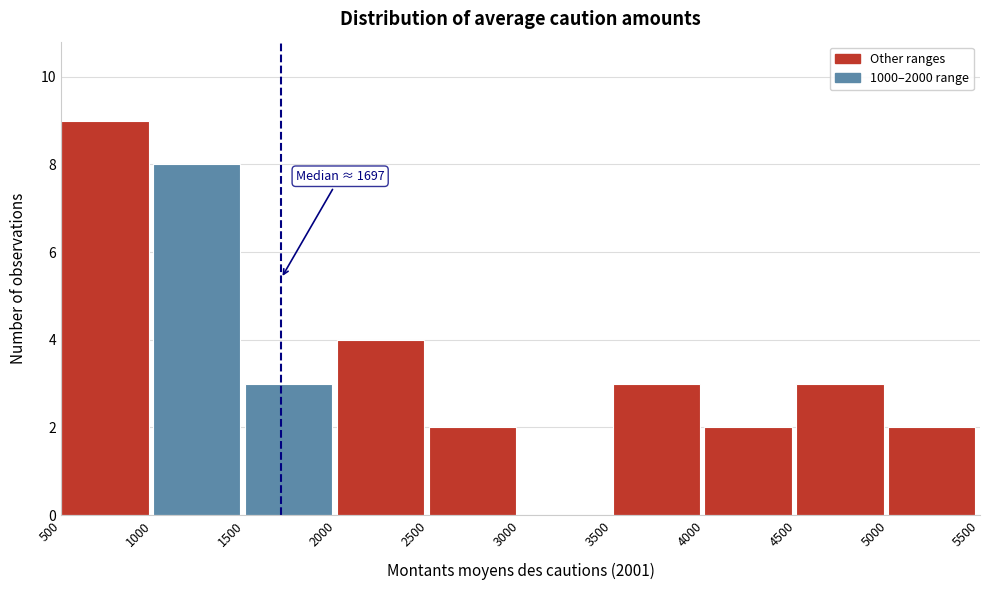

Which range on the x-axis has the tallest bar?

500 to 1000